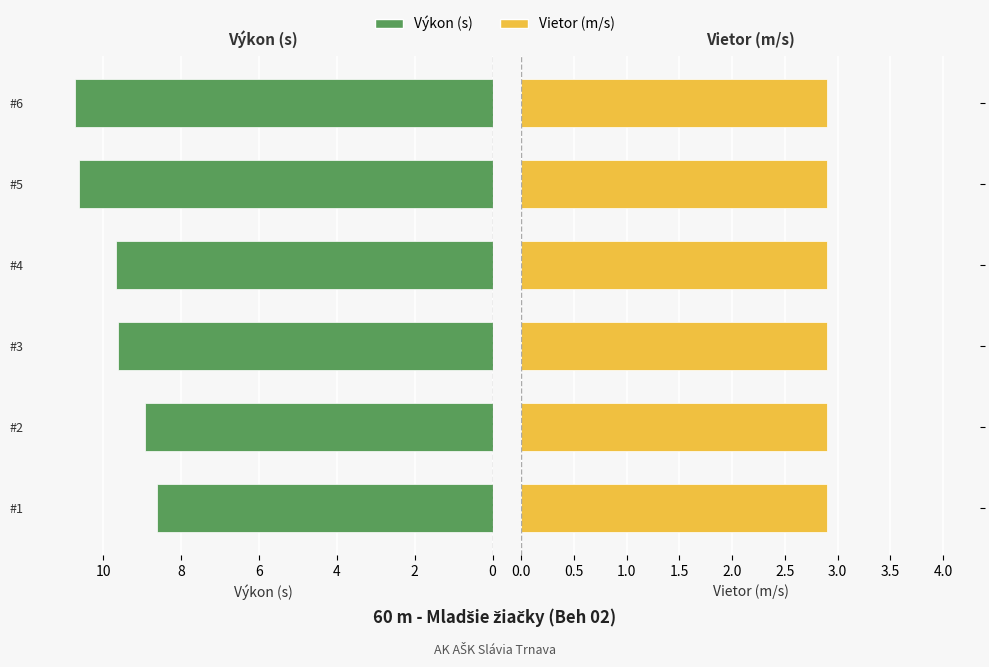

Which series has the largest total across all categories?

Výkon (s)